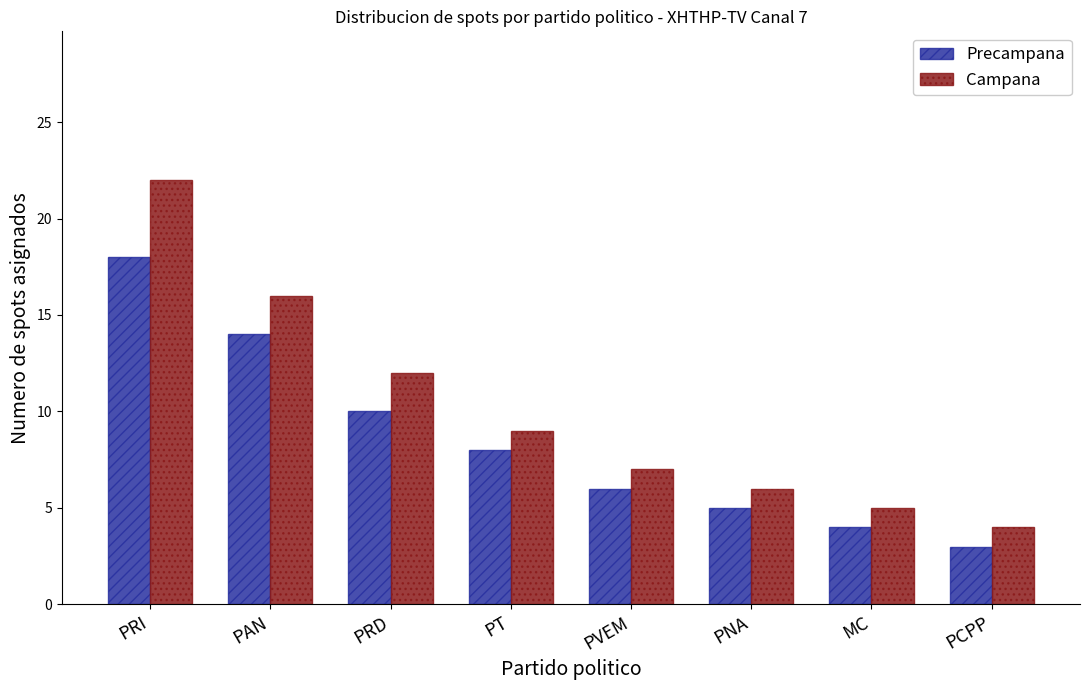

What is the sum of all Campana values?

81